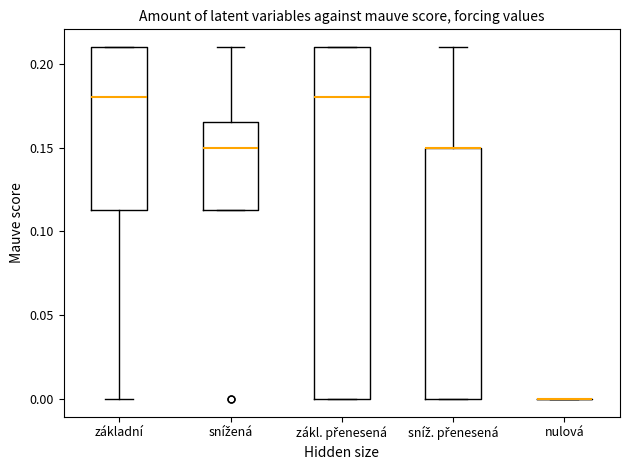

Reading left to right, read every box against the y-axis: the position of its median line, the range the box covers, and the ends of its whiskers. The values are not printed on the chart, so give them approximately, as read against the axis.

základní: median 0.180, box 0.115 to 0.210, whiskers 0.000 to 0.210
snížená: median 0.150, box 0.115 to 0.165, whiskers 0.115 to 0.210
zákl. přenesená: median 0.180, box 0.000 to 0.210, whiskers 0.000 to 0.210
sníž. přenesená: median 0.150 (drawn on the box's upper edge), box 0.000 to 0.150, whiskers 0.000 to 0.210
nulová: box collapsed to a line at 0.000, whiskers 0.000 to 0.000